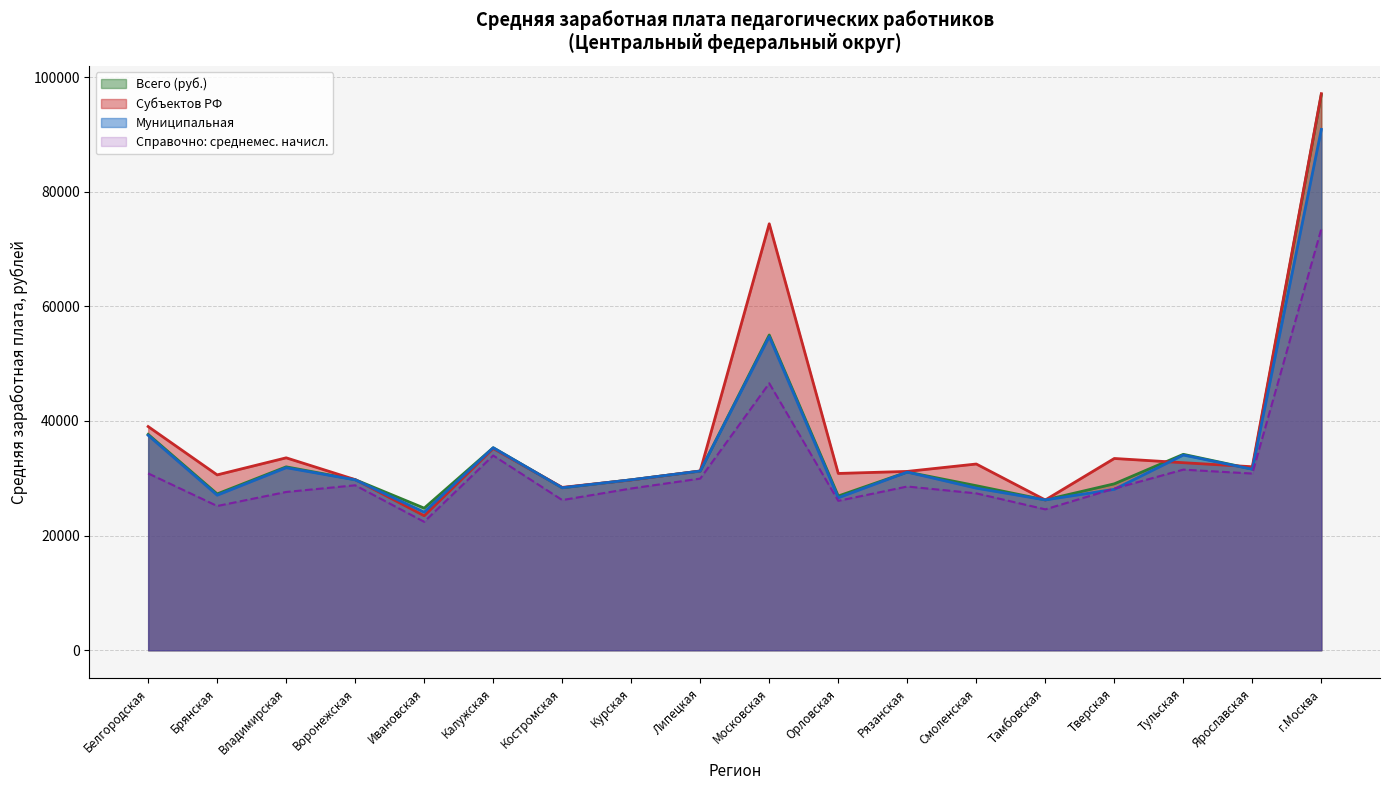

Does the chart display data point markers on the line(s)?

No